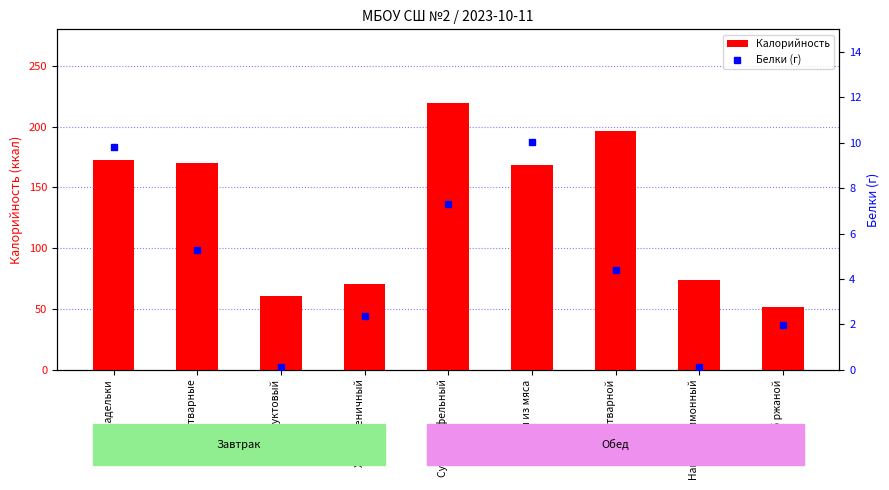

Between Рожки отварные and Хлеб пшеничный, which is larger?

Рожки отварные